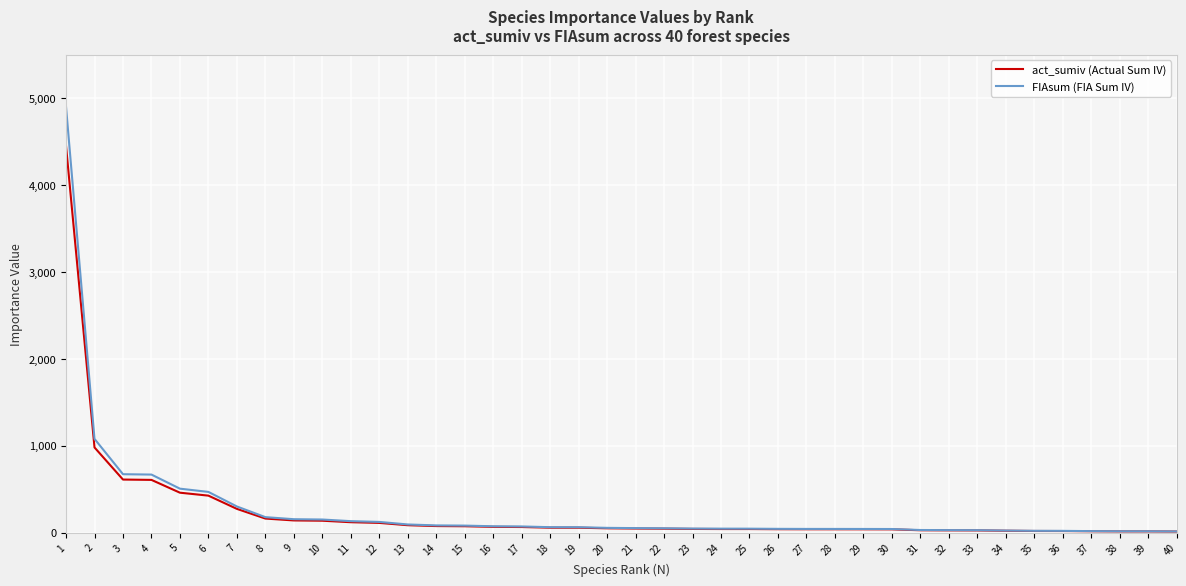

What is the difference between the highest and lowest values at 28?

3.9